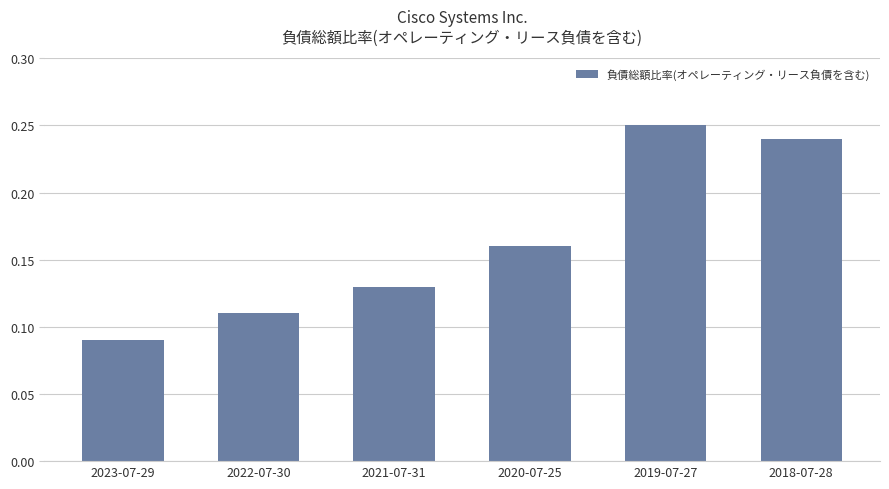

What is the label of the 3rd bar from the left?

2021-07-31